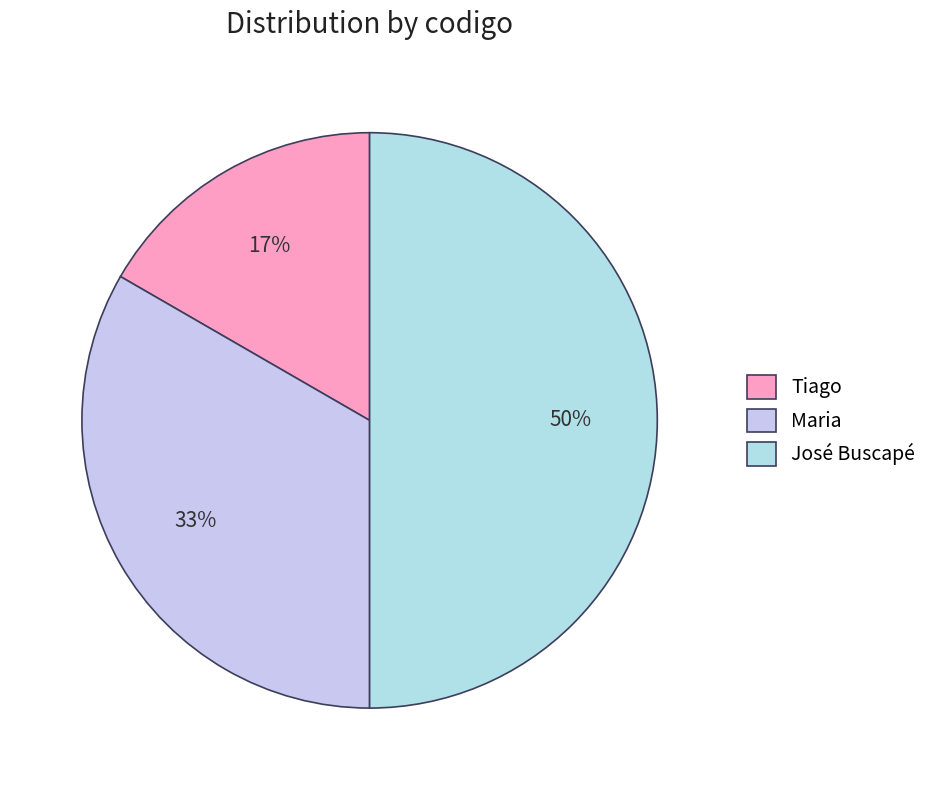

Which has a higher value, José Buscapé or Tiago?

José Buscapé